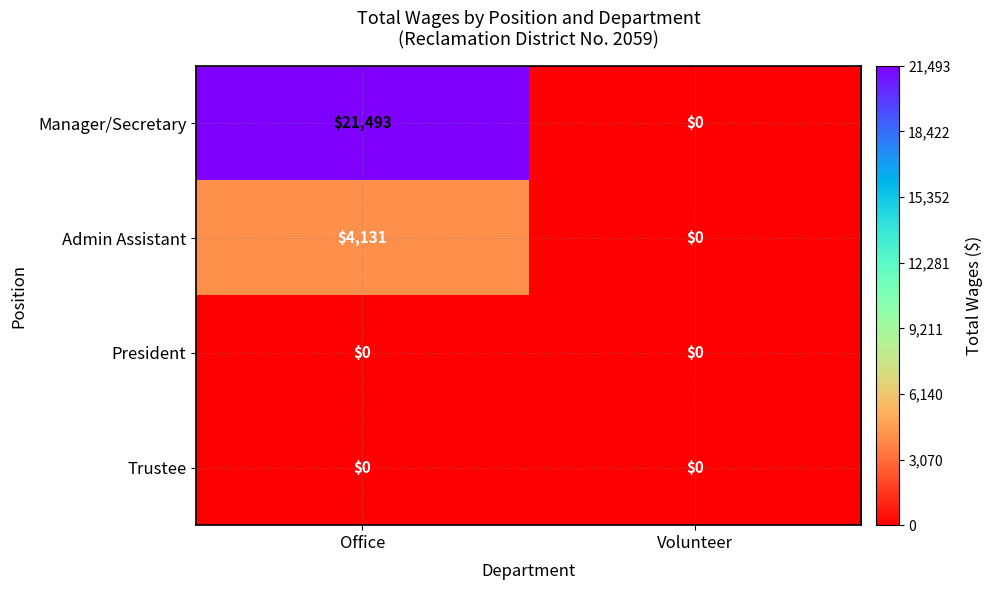

What is the total value across all series at Office?

25624